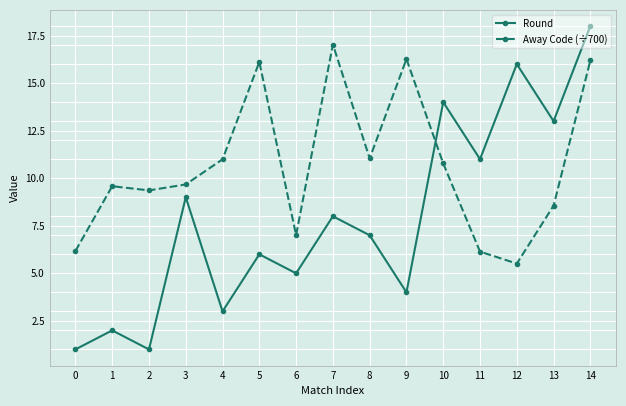

Between 5 and 8, which series saw the biggest shift?

Away Code (÷700)